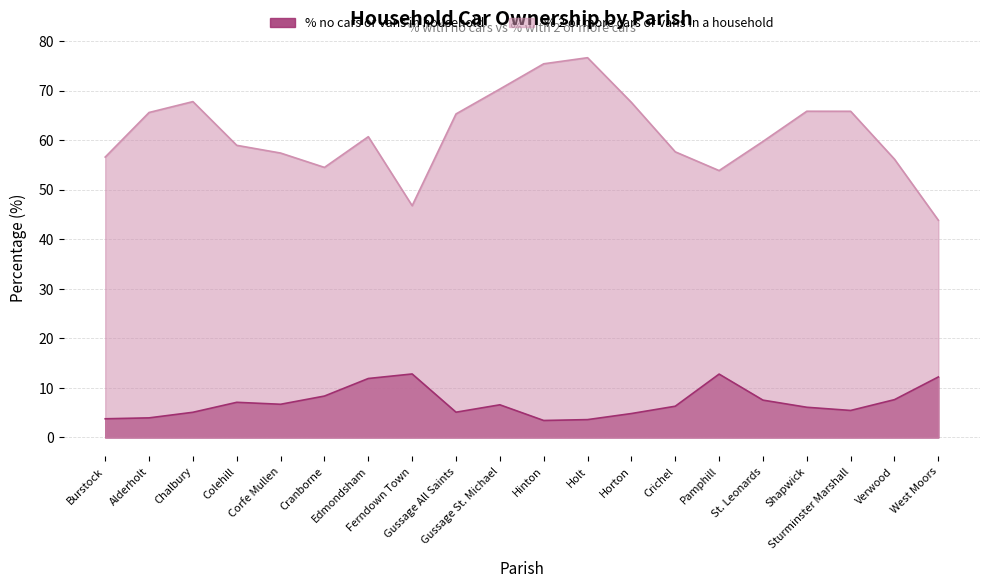

At which category is the sum across all series the highest?

Holt